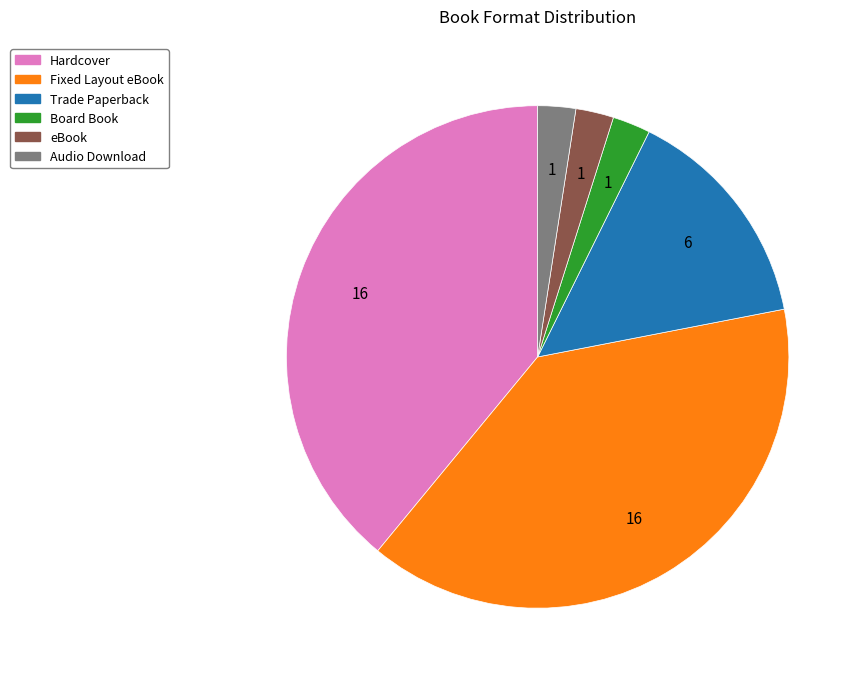

Between Trade Paperback and Board Book, which is larger?

Trade Paperback